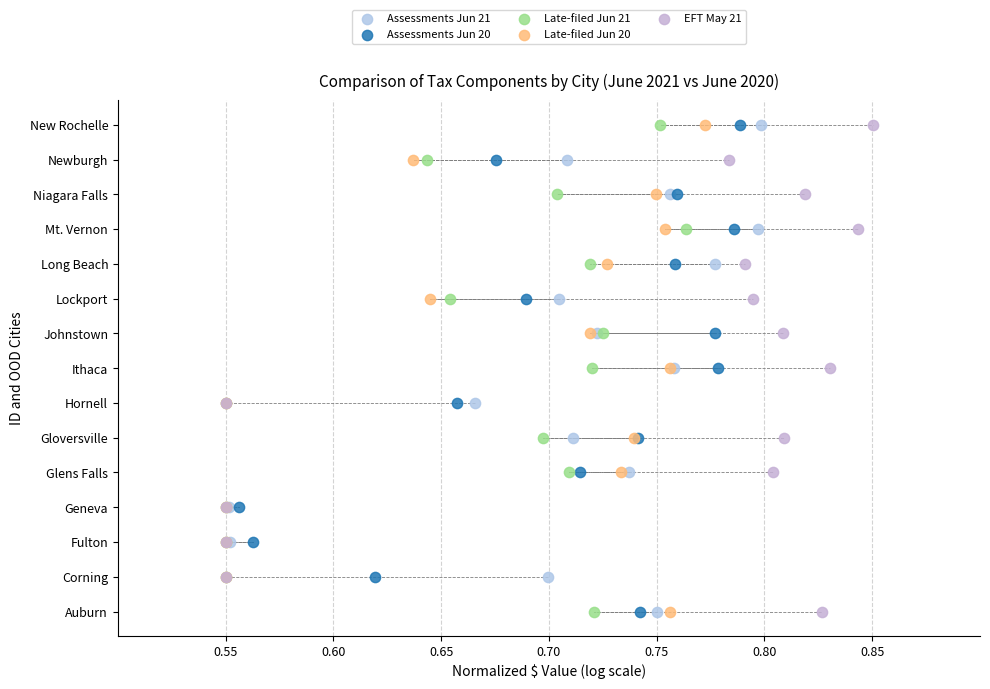

What are all the series names shown in the legend?

Assessments Jun 21, Assessments Jun 20, Late-filed Jun 21, Late-filed Jun 20, EFT May 21